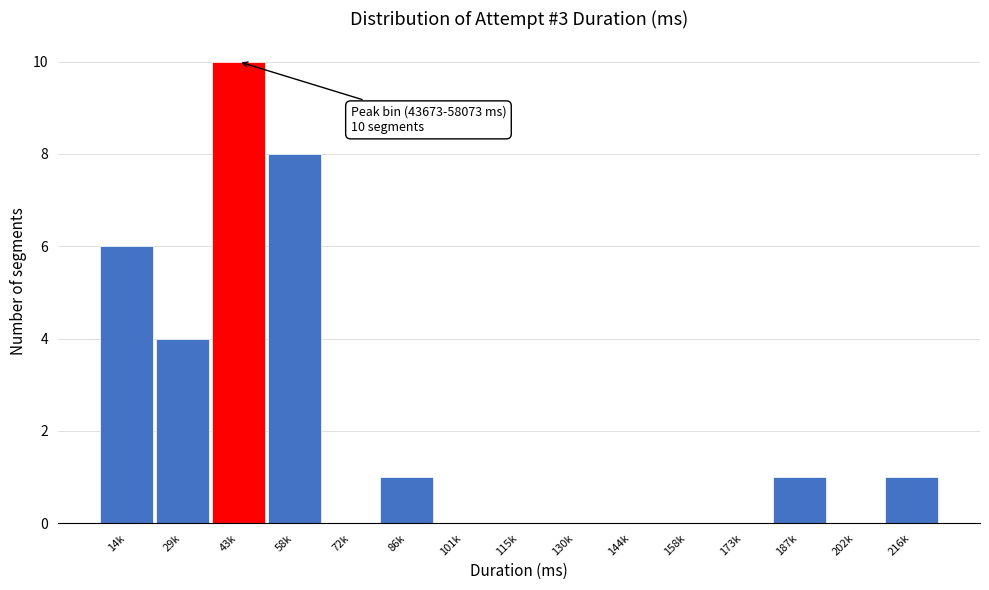

Reading left to right, extract all data points from this chart.

14k=6	29k=4	43k=10	58k=8	72k=0	86k=1	101k=0	115k=0	130k=0	144k=0	158k=0	173k=0	187k=1	202k=0	216k=1